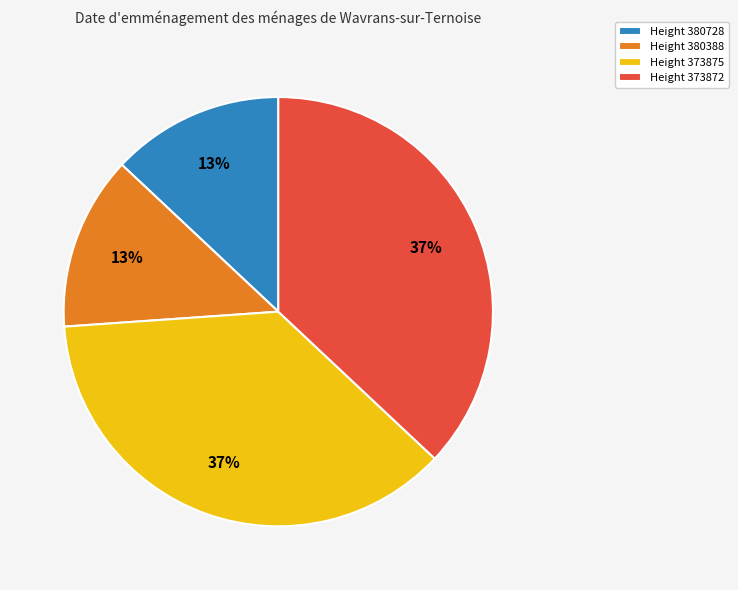

Is there any slice that represents more than half of the pie?

No